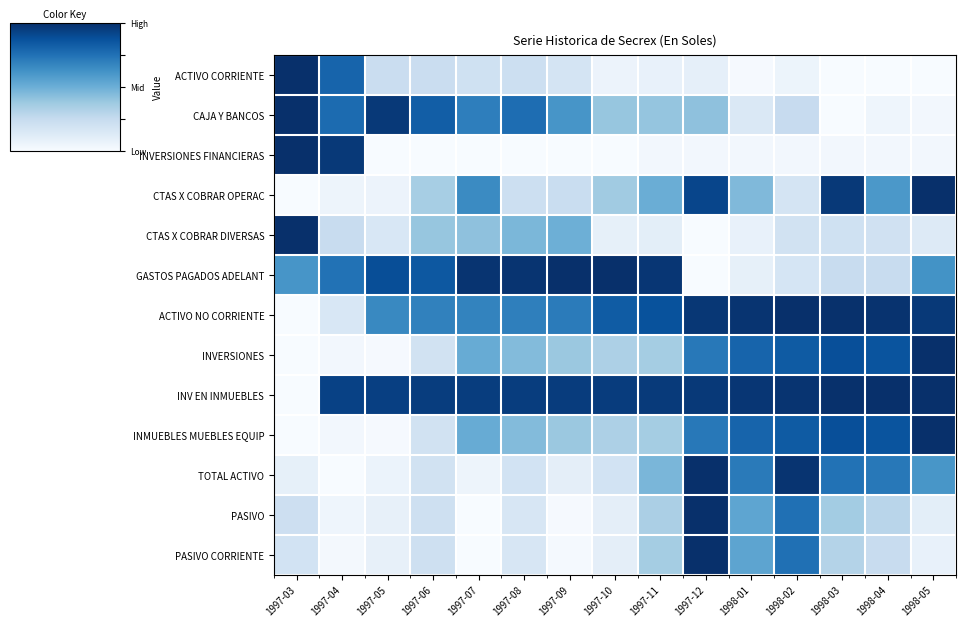

Rank the series at 1998-04 from highest to lowest value.

INV EN INMUEBLES, ACTIVO NO CORRIENTE, INVERSIONES, INMUEBLES MUEBLES EQUIP, TOTAL ACTIVO, CTAS X COBRAR OPERAC, PASIVO, GASTOS PAGADOS ADELANT, PASIVO CORRIENTE, CTAS X COBRAR DIVERSAS, CAJA Y BANCOS, INVERSIONES FINANCIERAS, ACTIVO CORRIENTE